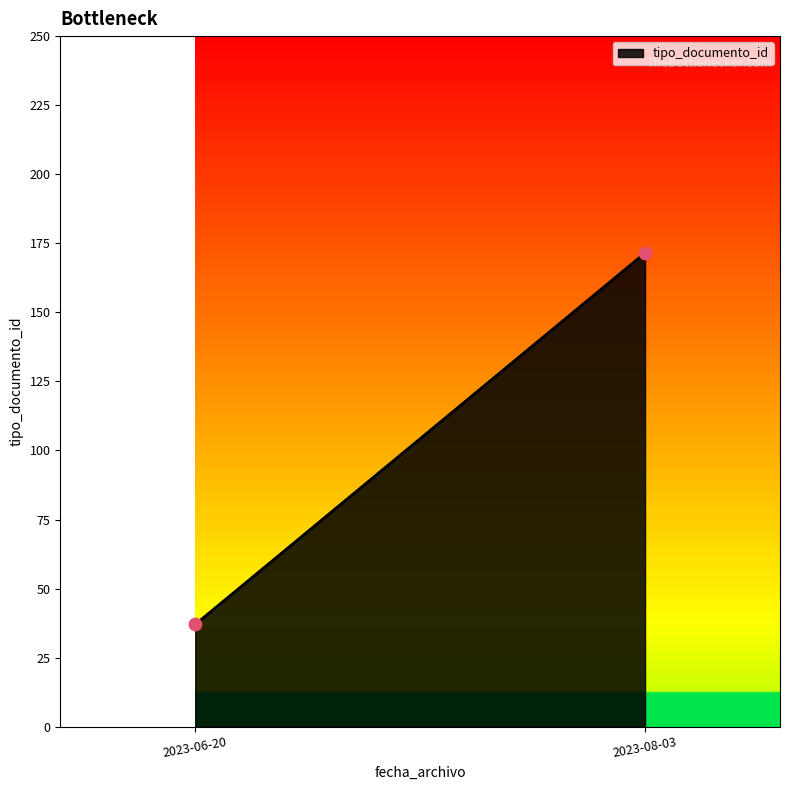

What is the range of Y values (max minus min)?

134.5